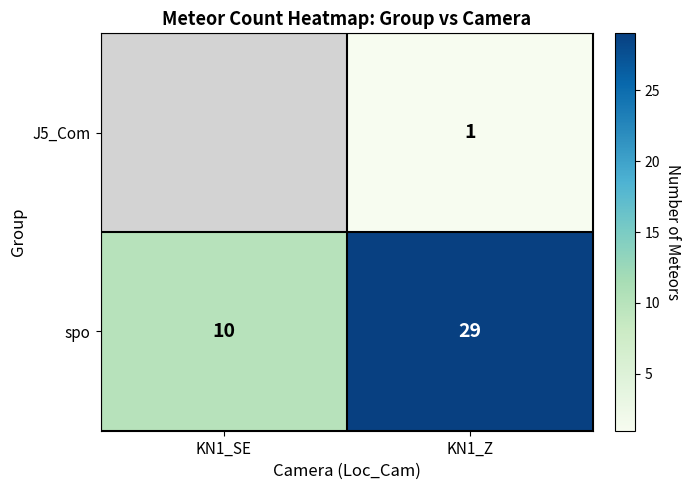

How many data points in spo are less than 29?

1